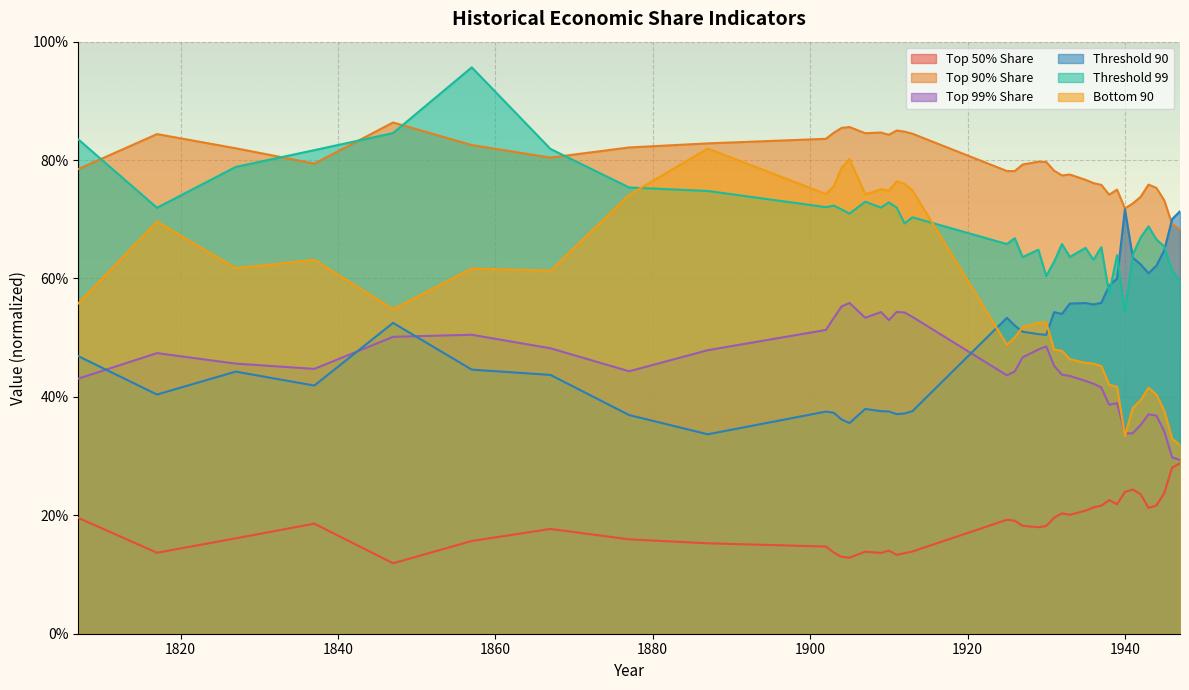

True or false: thr90 and topsh50 intersect in this chart.

False